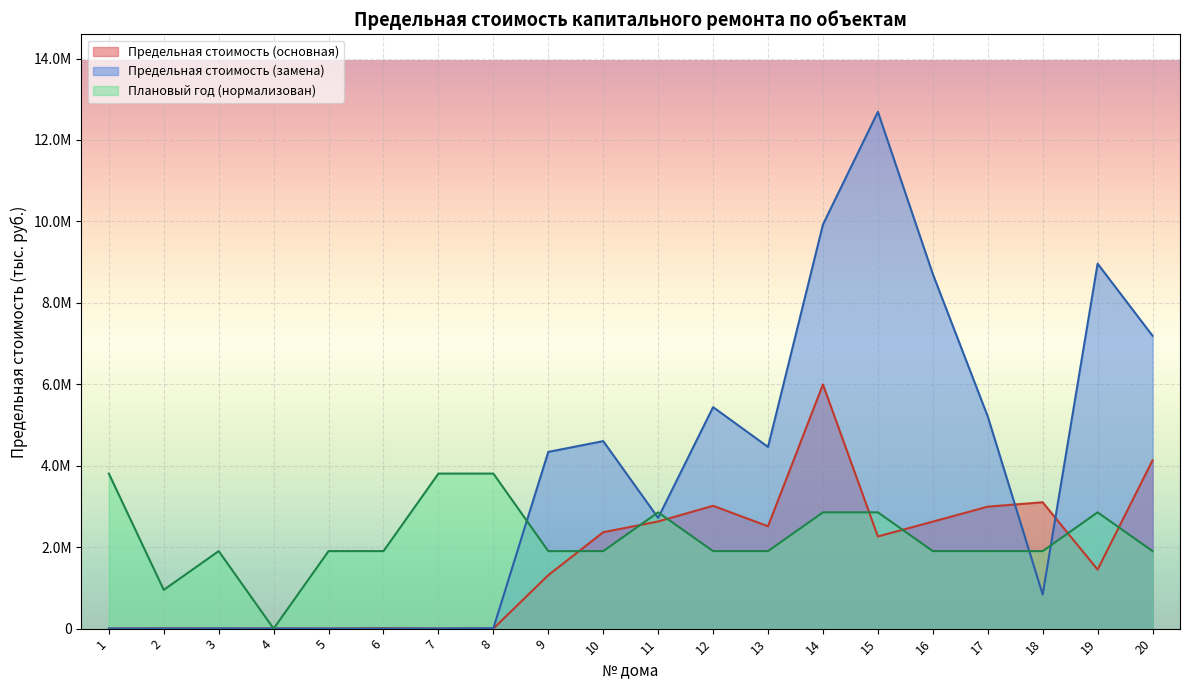

True or false: Предельная стоимость (основная) has a value of 18412.7 at 6.

False